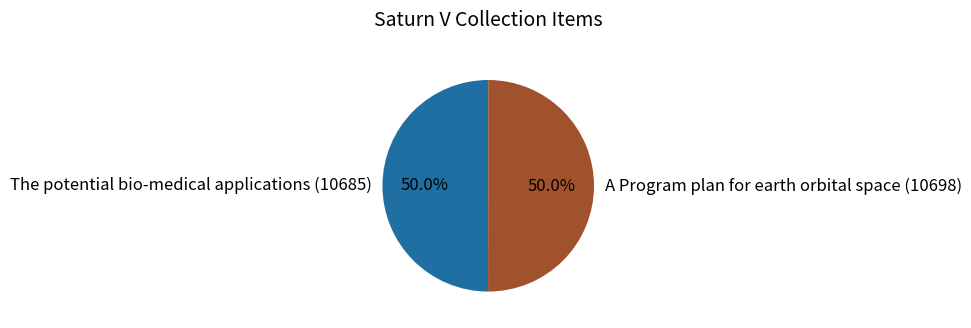

Approximately how many times larger is the value at The potential bio-medical applications (10685) compared to A Program plan for earth orbital space (10698)?

1.0